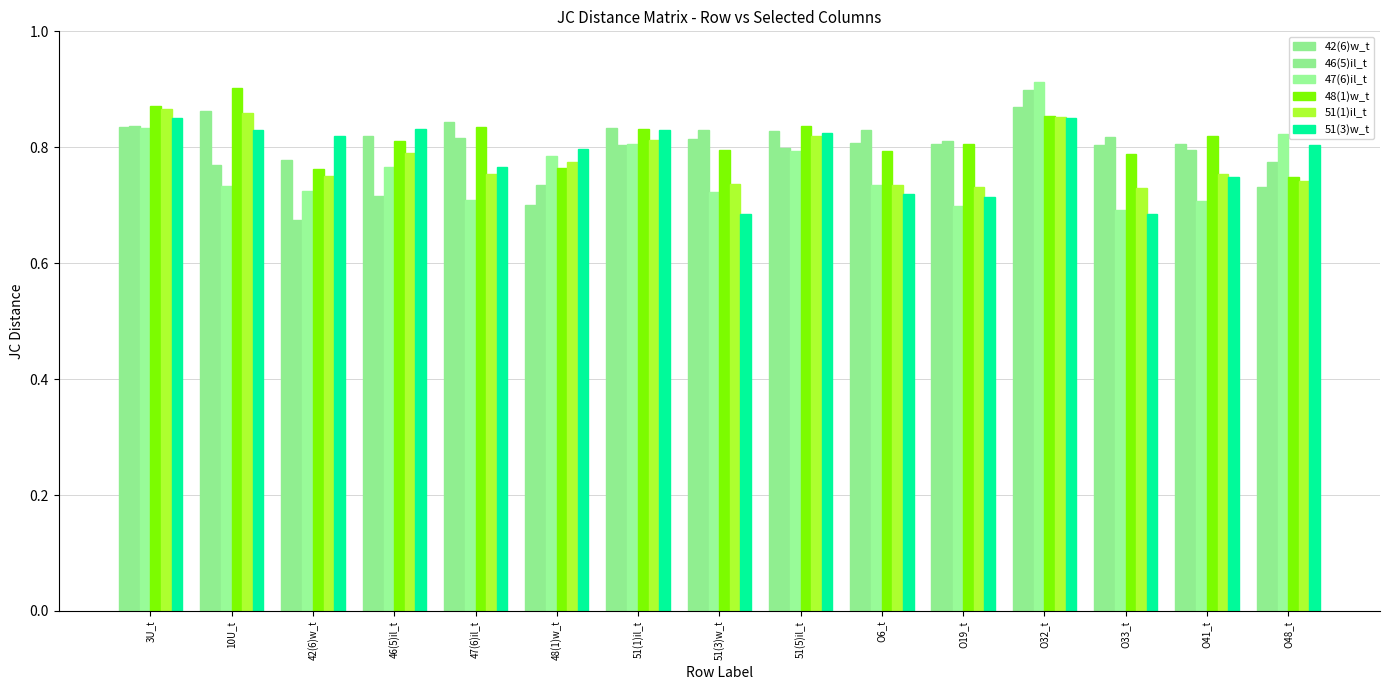

How many bars are there in total?

90